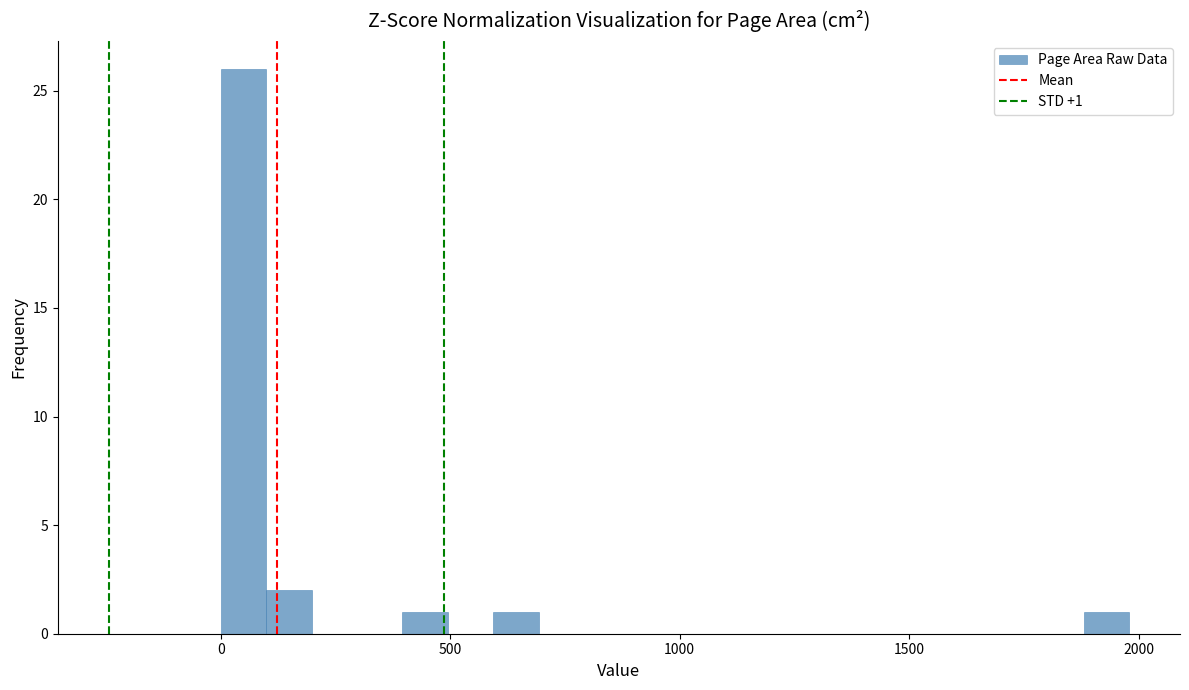

Around what value on the x-axis is the tallest bar? Give the approximate position of its centre, as read against the axis.

50